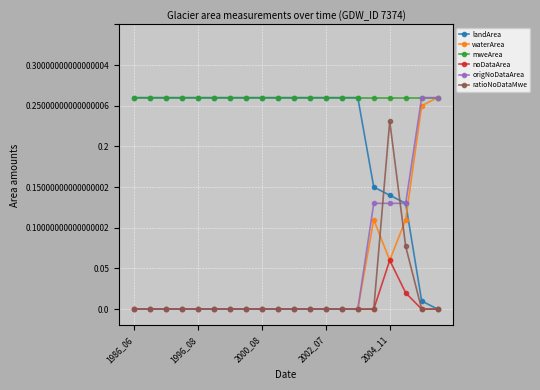

After their last crossing, which series has the higher values: landArea or waterArea?

waterArea